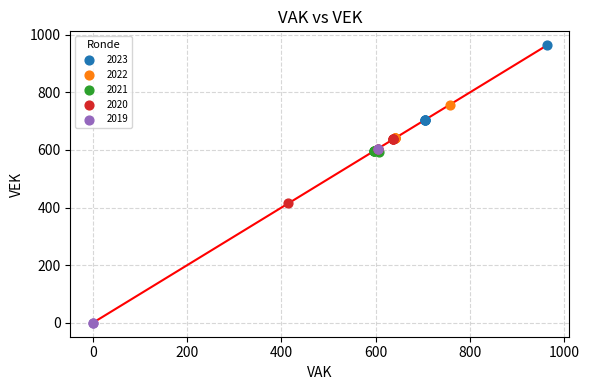

Which series has the largest Y range (max minus min)?

2019